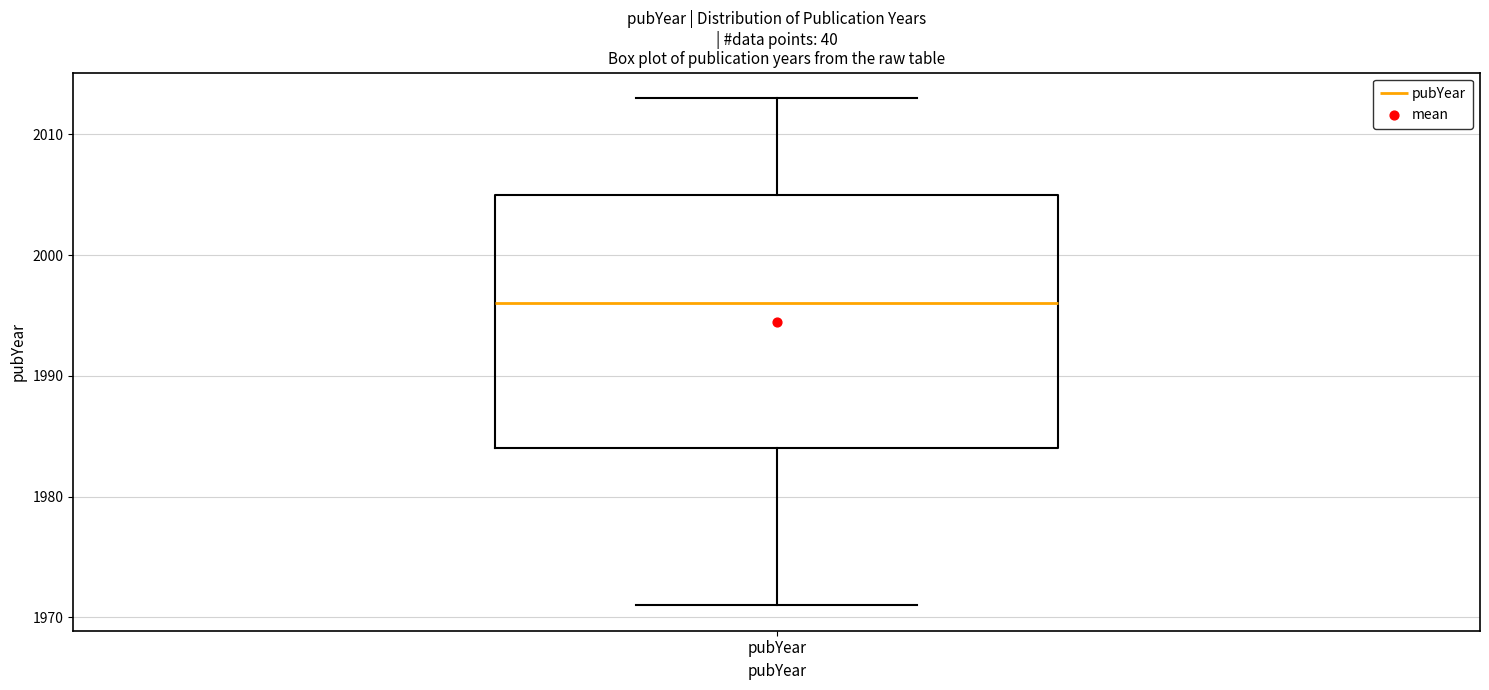

Transcribe this box plot: give where the median line is, the range the box spans, and where the two whiskers end, as read against the y-axis. The values are not printed on the chart, so give them approximately, as read against the axis.

median 1996, box 1984 to 2005, whiskers 1971 to 2013